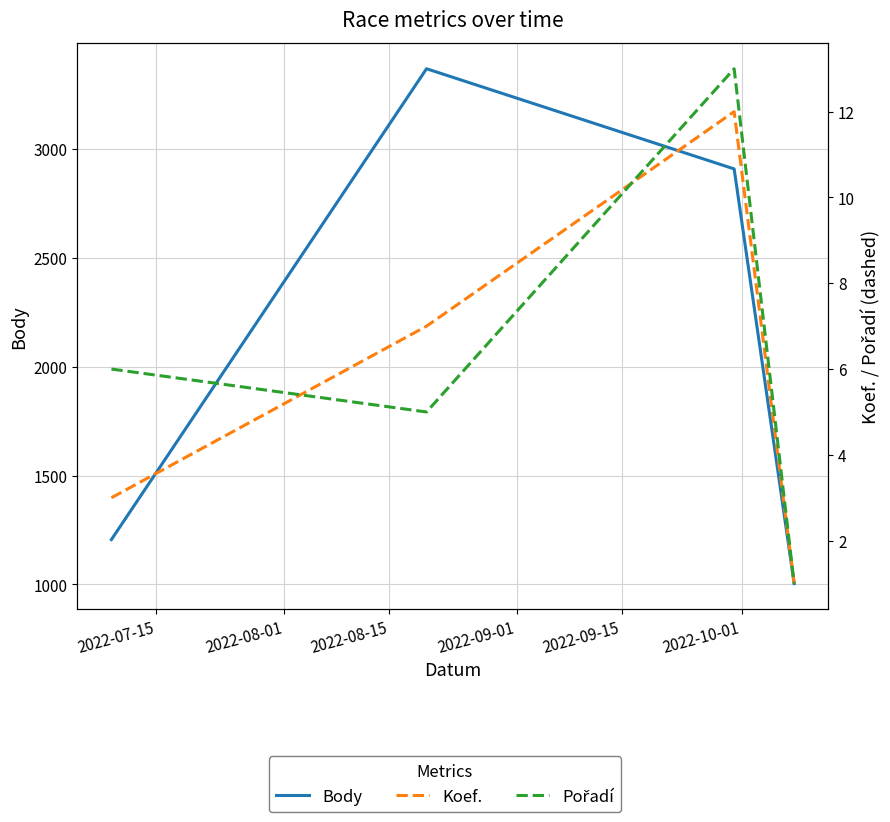

Which series has the largest range (max minus min)?

Body